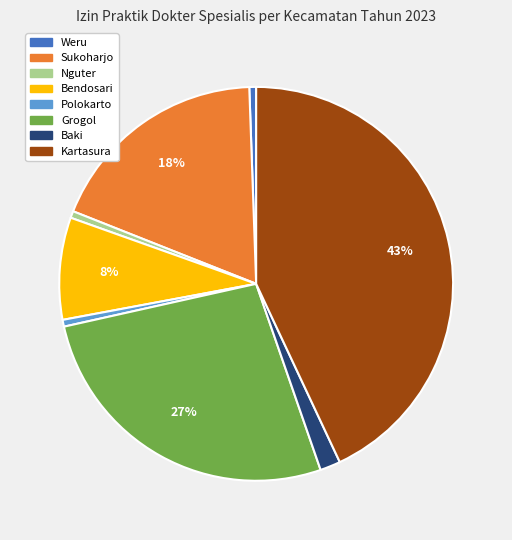

Which has a higher value, Kartasura or Grogol?

Kartasura